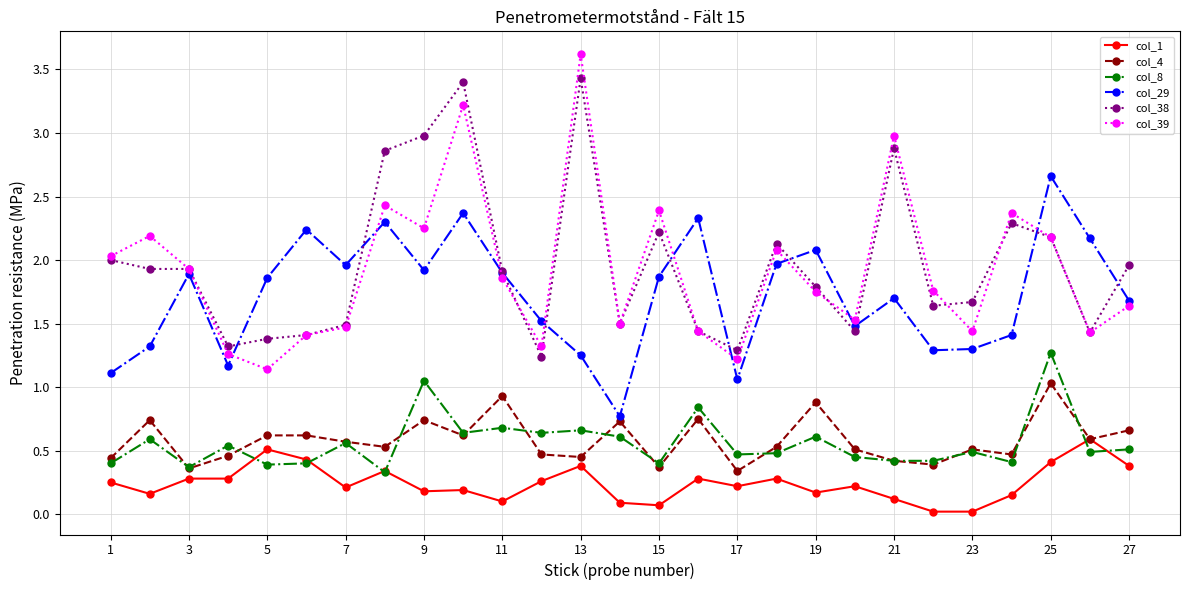

True or false: col_38 and col_8 intersect in this chart.

False